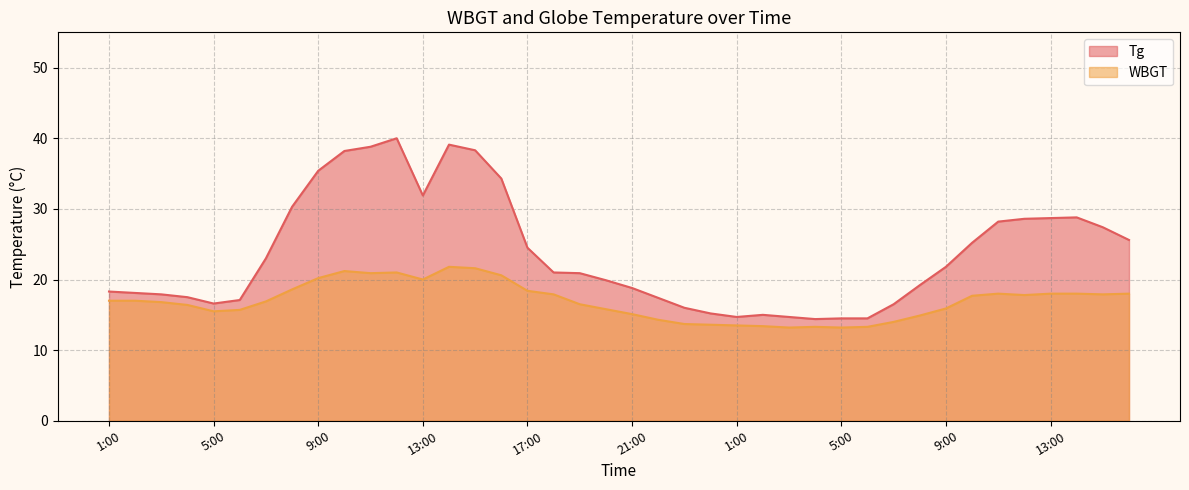

The value of Tg at 5:00 is 14.5. True or false?

True